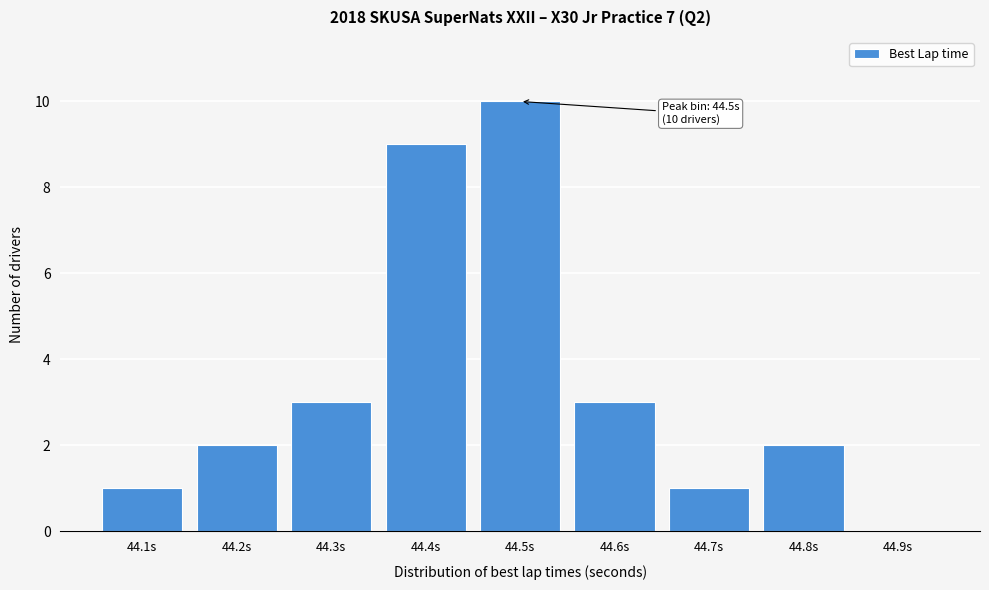

Reading left to right, list all the values displayed in this chart.

44.1s=1	44.2s=2	44.3s=3	44.4s=9	44.5s=10	44.6s=3	44.7s=1	44.8s=2	44.9s=0